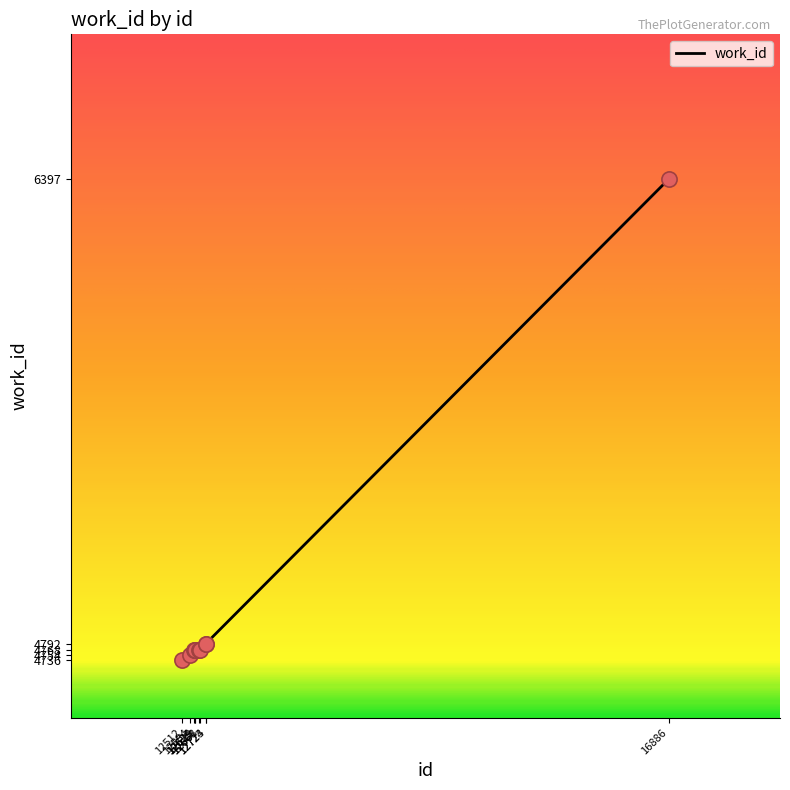

What is the change in value from 12624 to 12724?

+24